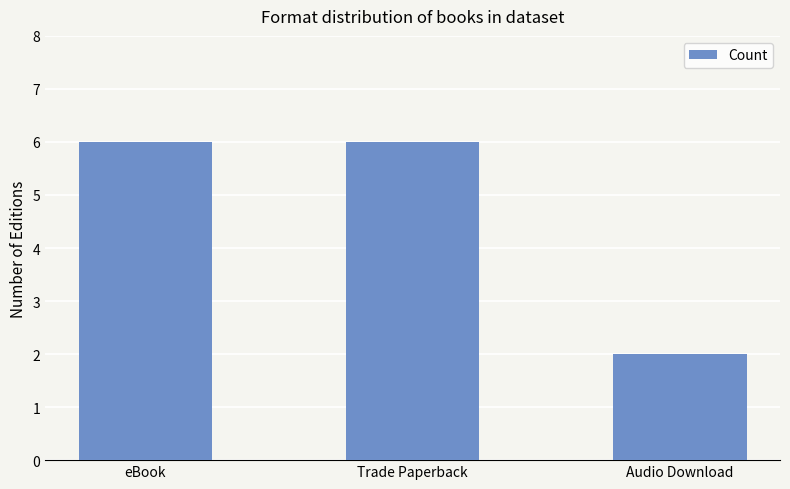

What is the value of the 2nd bar from the left?

6